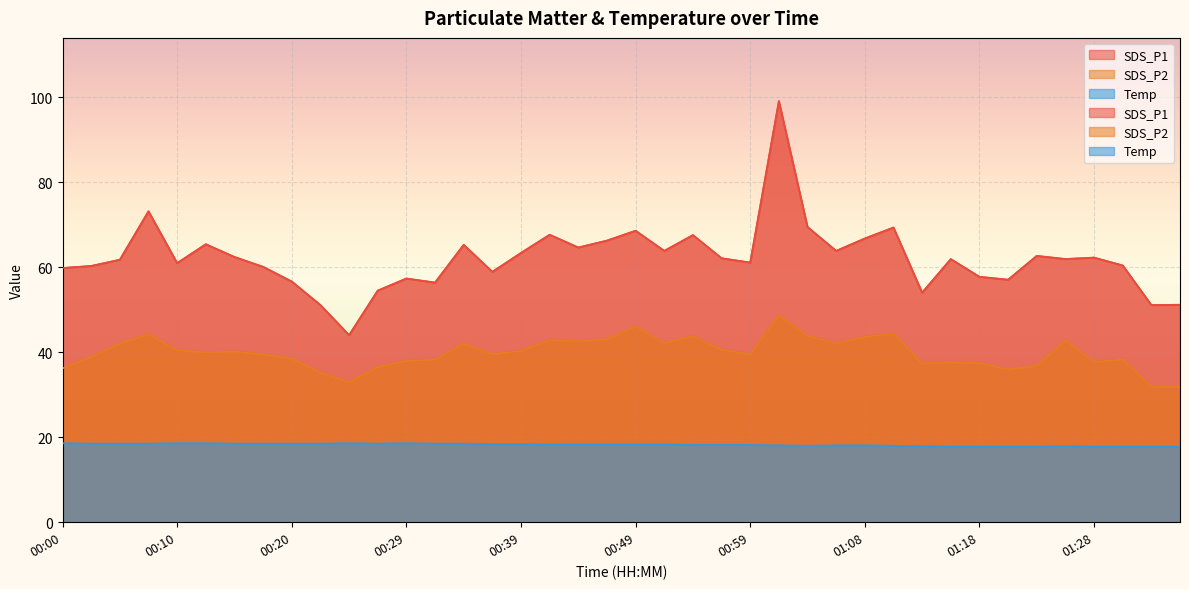

What is the sum of the Temp values at 00:32 and 00:20?

37.0